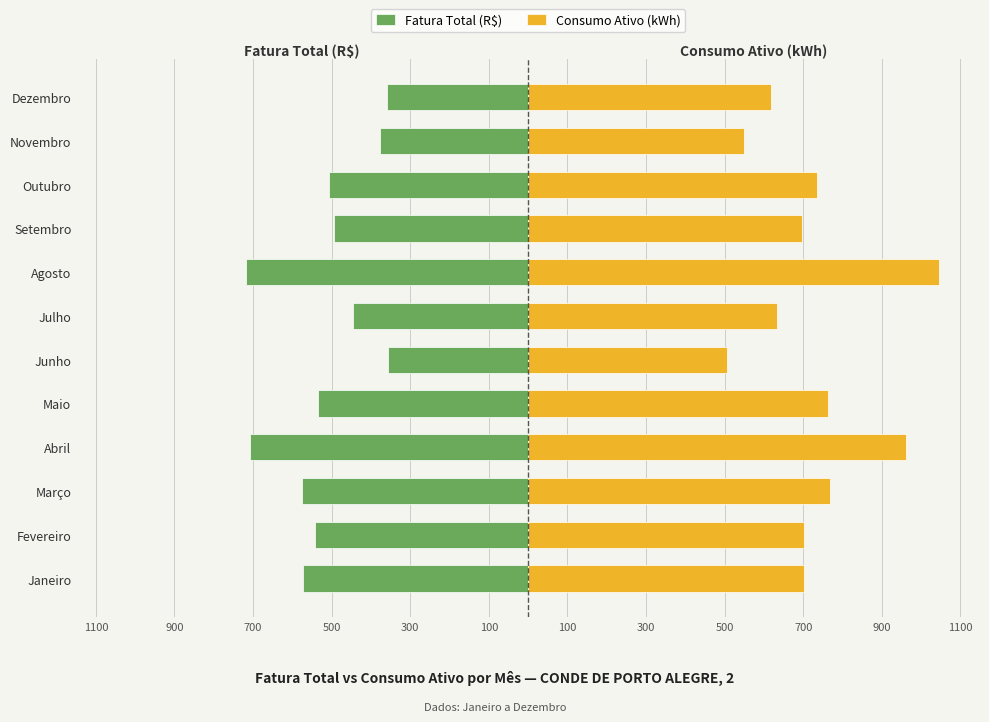

What is the smallest value displayed?

-718.9